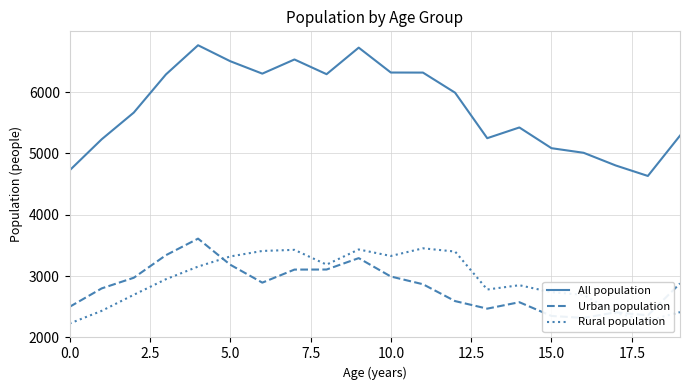

True or false: All population and Rural population intersect in this chart.

False